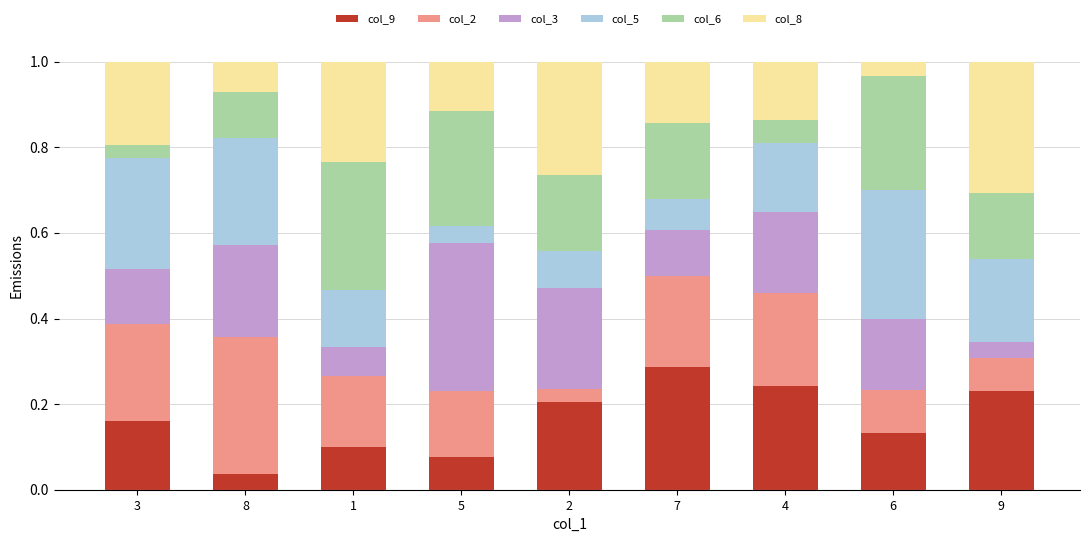

Which category has the lowest value in the col_9 series?

8